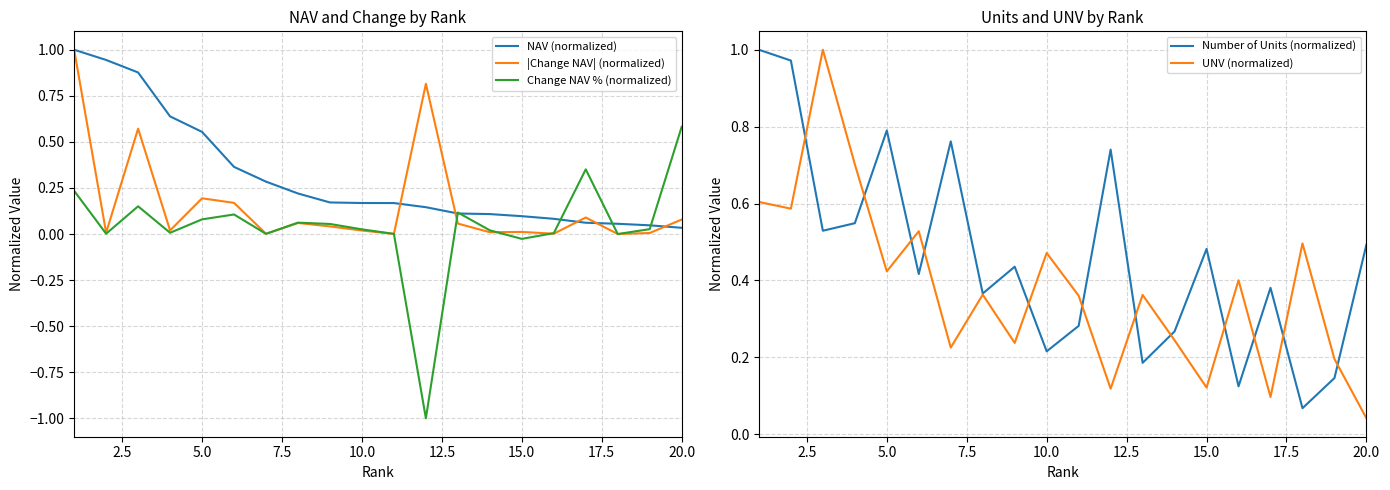

What is the highest value of the |Change NAV| (normalized) series?

1.0